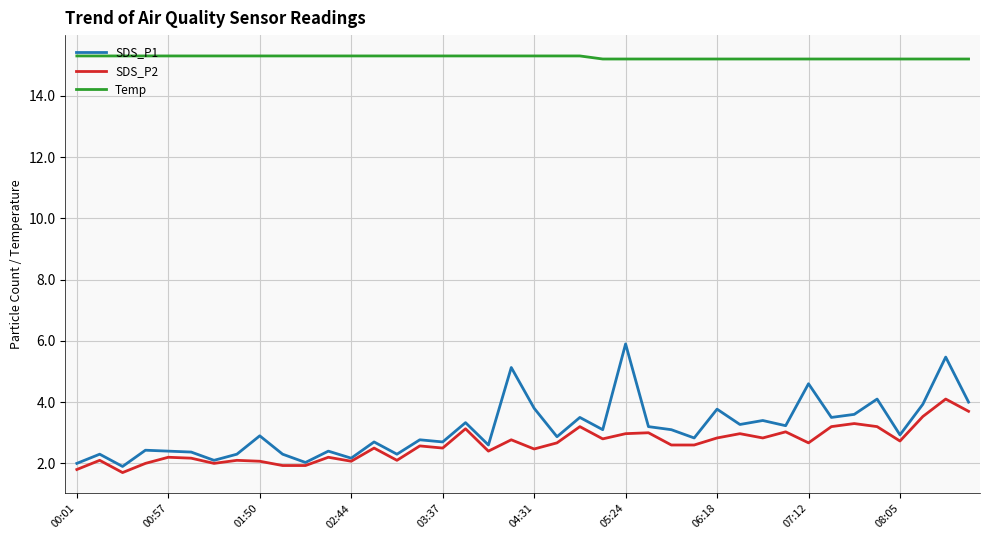

What is the difference between the maximum and minimum values in the SDS_P1 series?

4.0